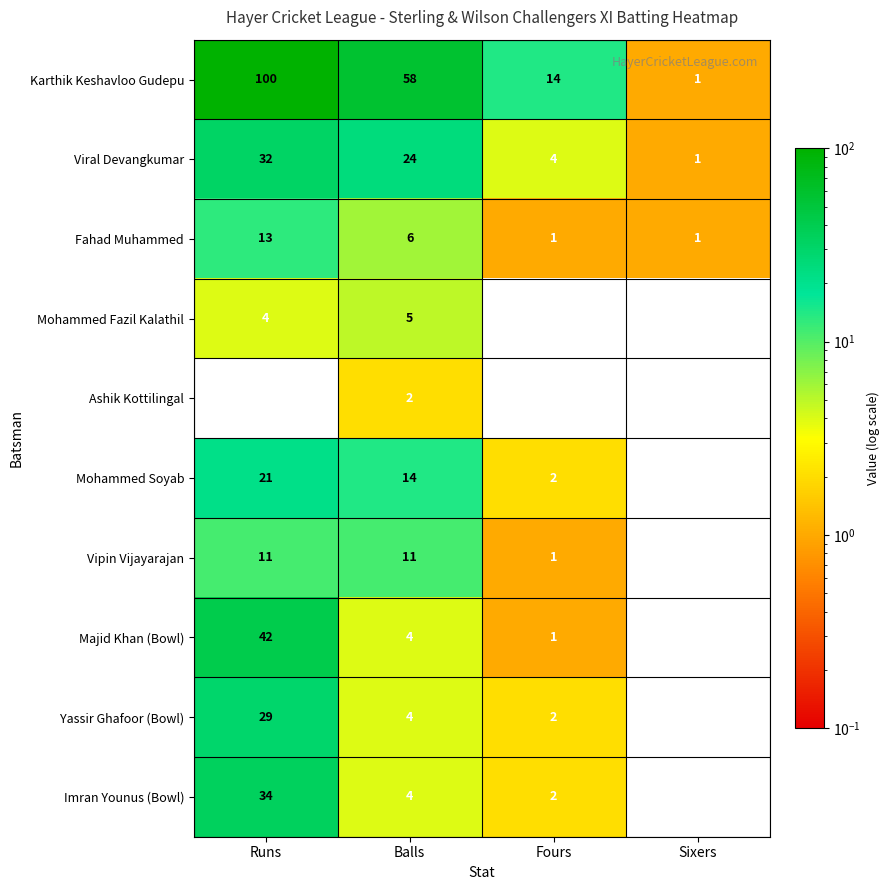

Which series has the widest spread of values?

Karthik Keshavloo Gudepu